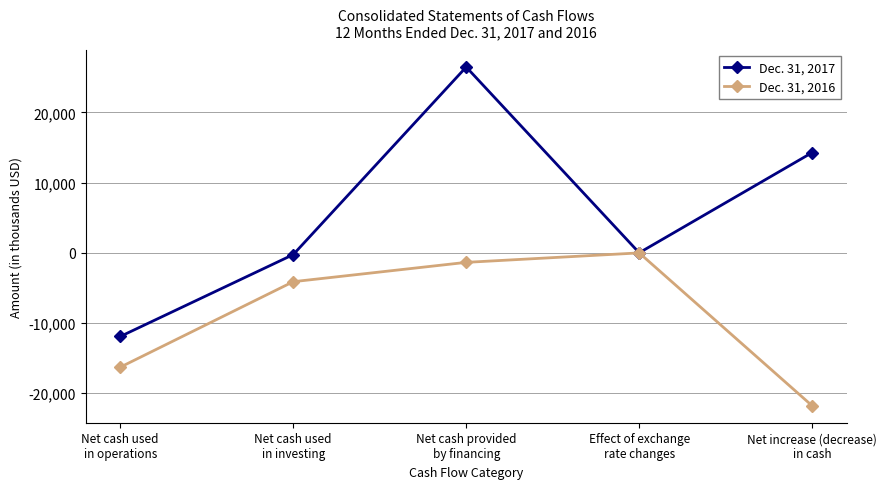

What is the value of the Dec. 31, 2017 point at the 1st from the left?

-11920